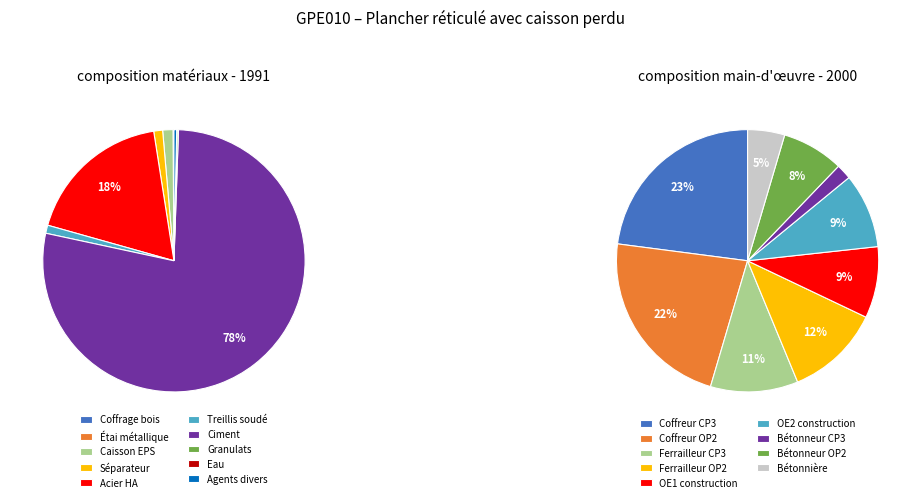

Is it true that mt08cur020a is 1% of the pie?

False